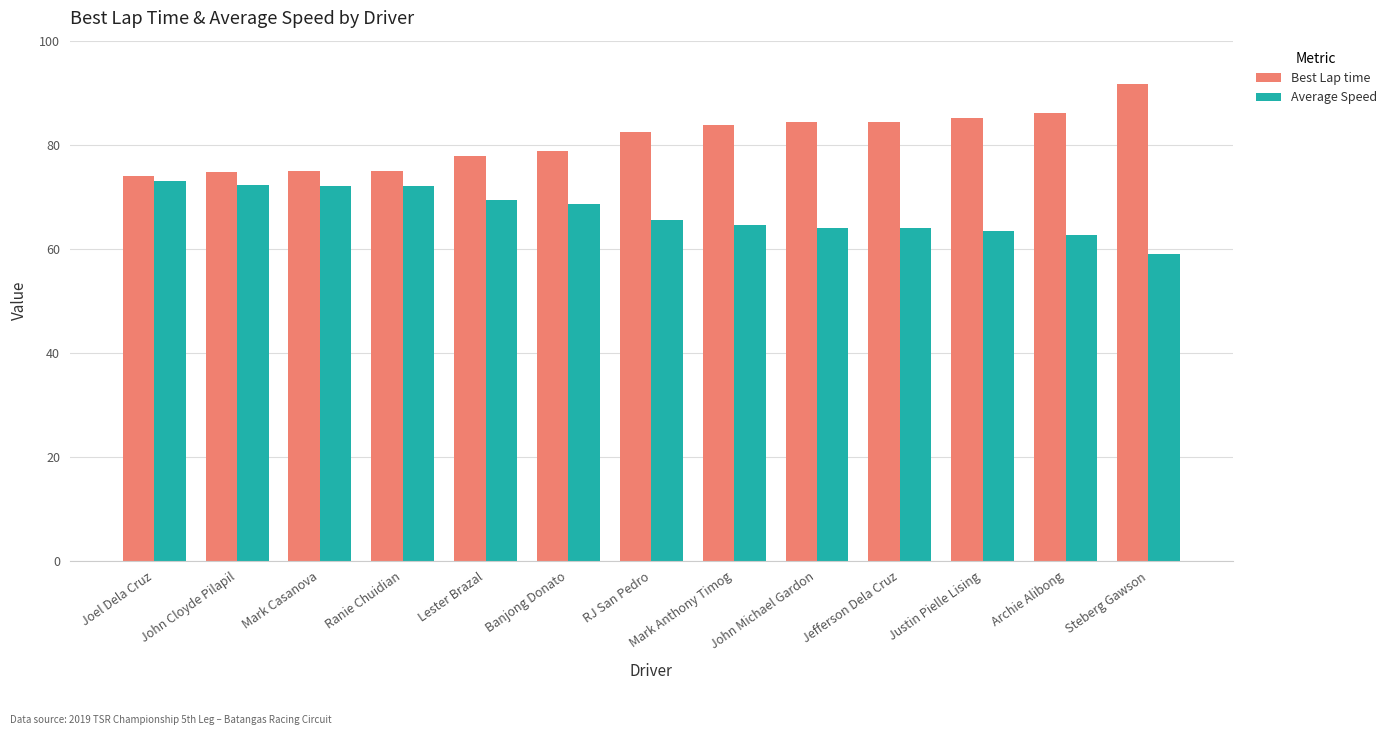

Read the Best Lap time value at John Cloyde Pilapil.

74.8